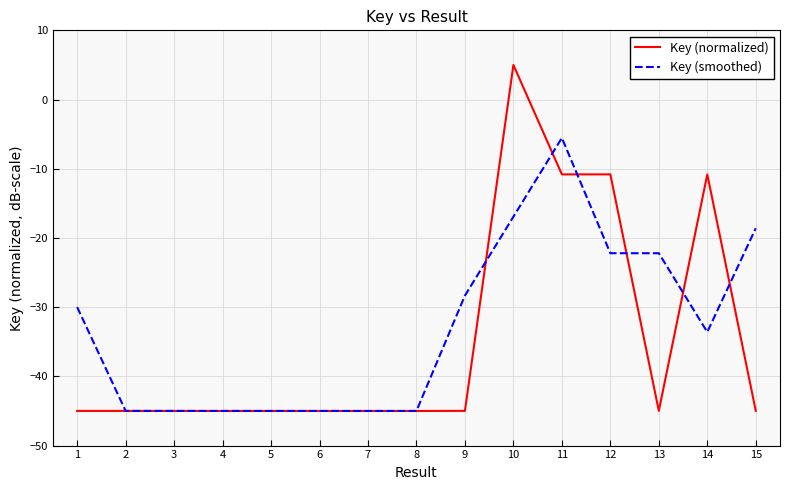

Between 7 and 9, which series saw the biggest shift?

Key (smoothed)